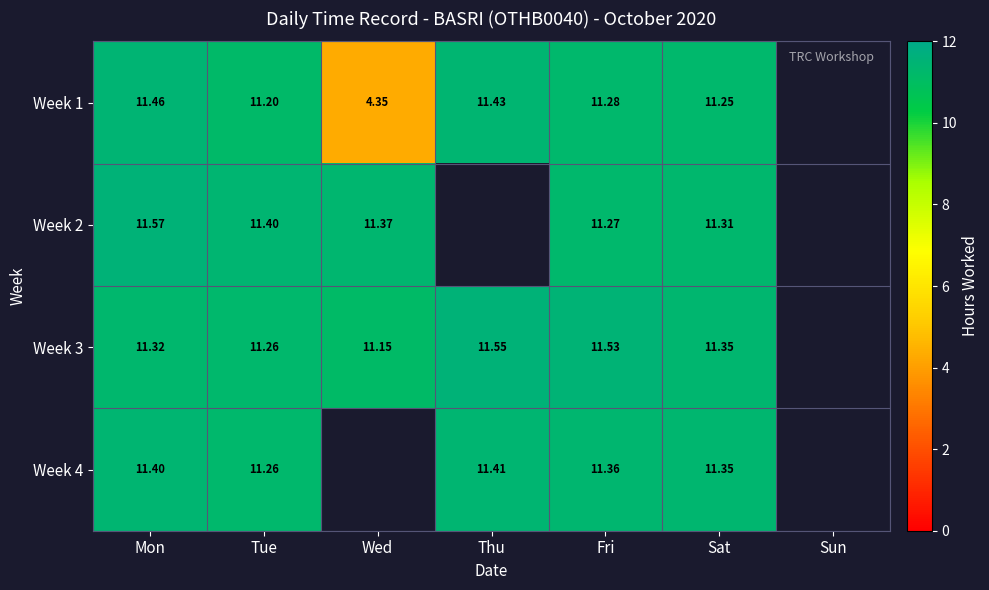

Is the value of Week 2 at Tue greater than the value of Week 4 at Tue?

Yes